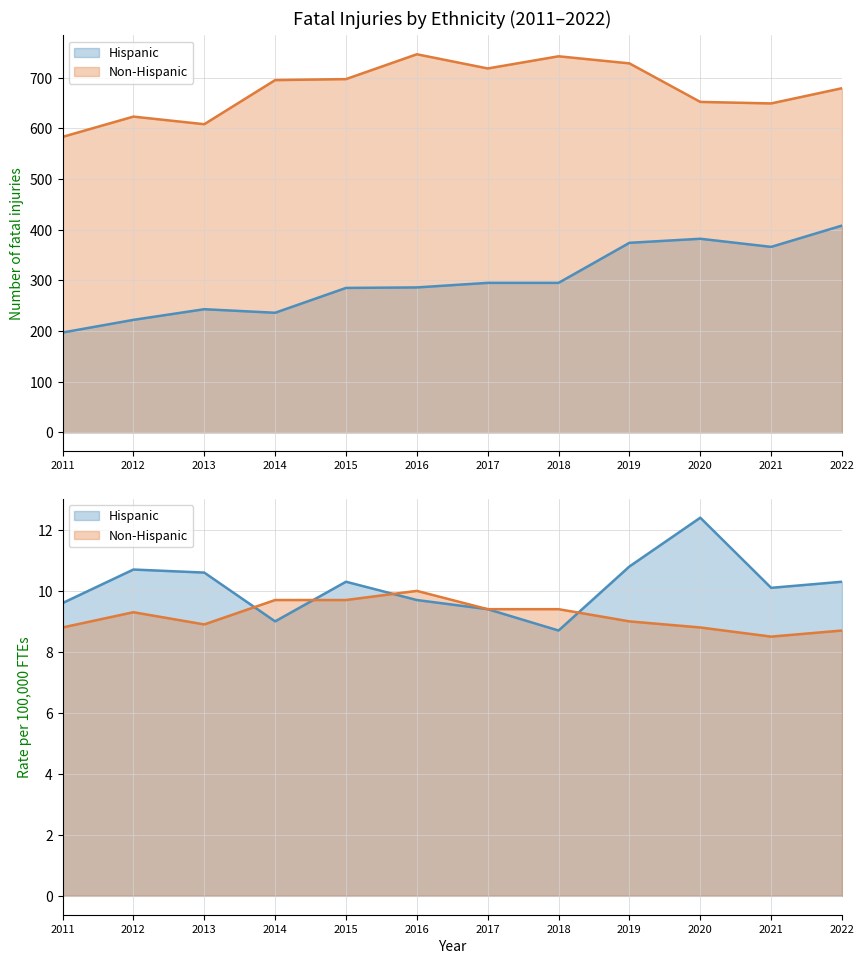

Count the number of data series in this chart.

2